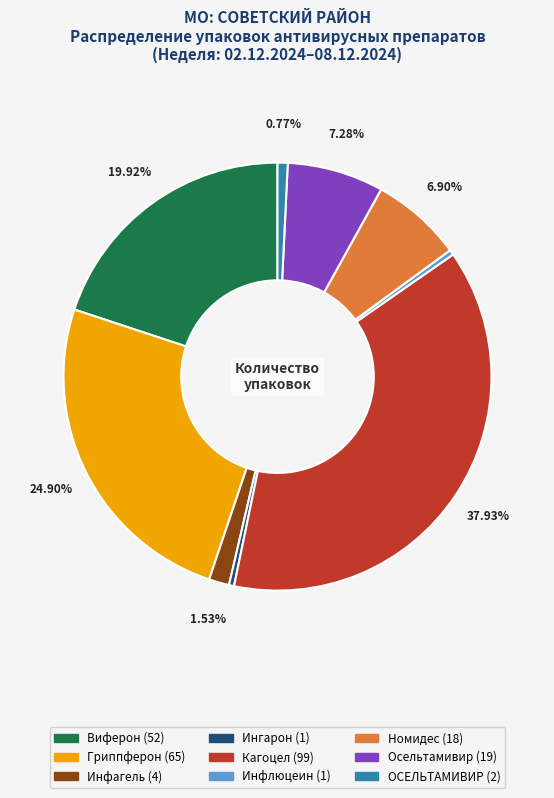

True or false: Инфагель accounts for 2% of the total.

True